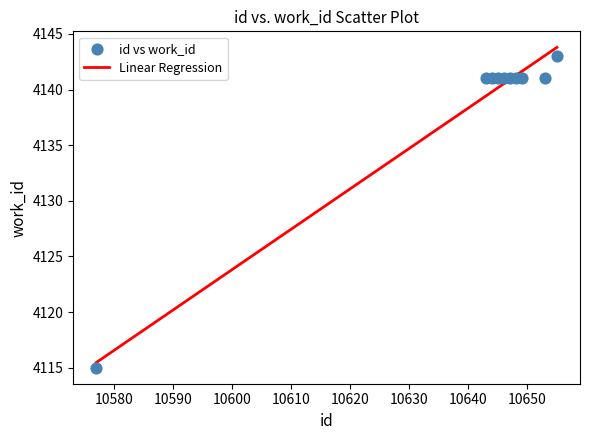

What is the range of Y values (max minus min)?

28